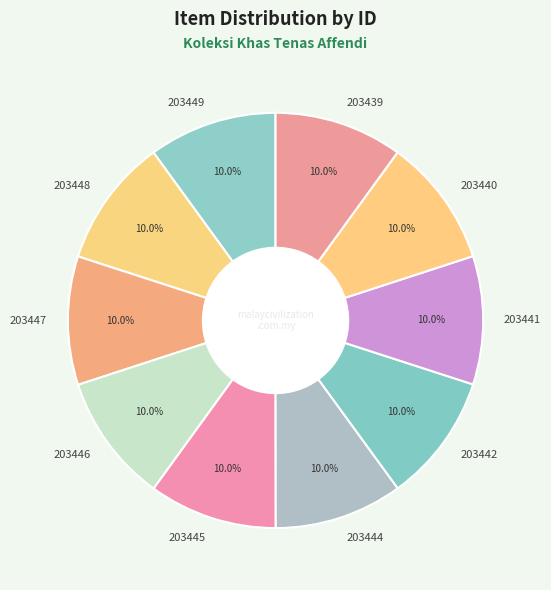

Is it true that 203448 is 10% of the pie?

True